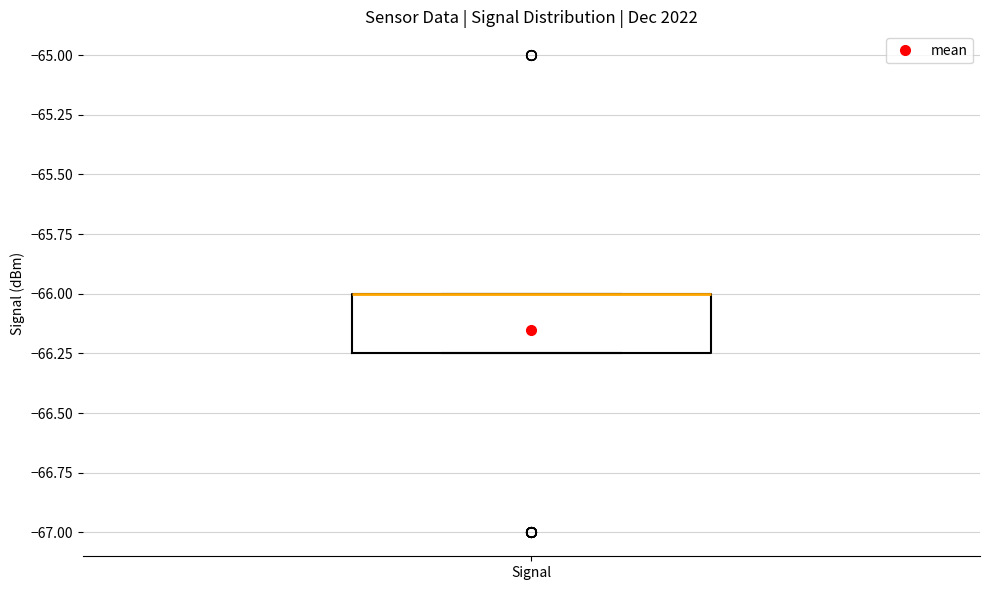

Transcribe this box plot: give where the median line is, the range the box spans, and where the two whiskers end, as read against the y-axis. The values are not printed on the chart, so give them approximately, as read against the axis.

median -66.00 (drawn on the box's upper edge), box -66.25 to -66.00, whiskers -66.25 to -66.00